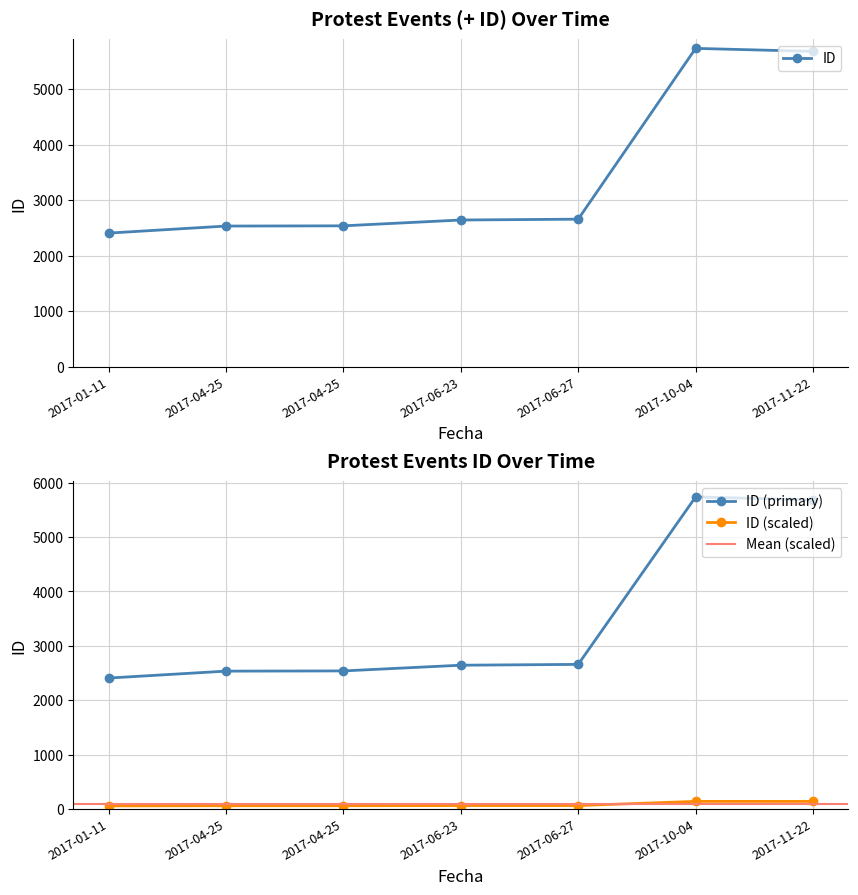

At which label is the value closest to 4073?

2017-06-27